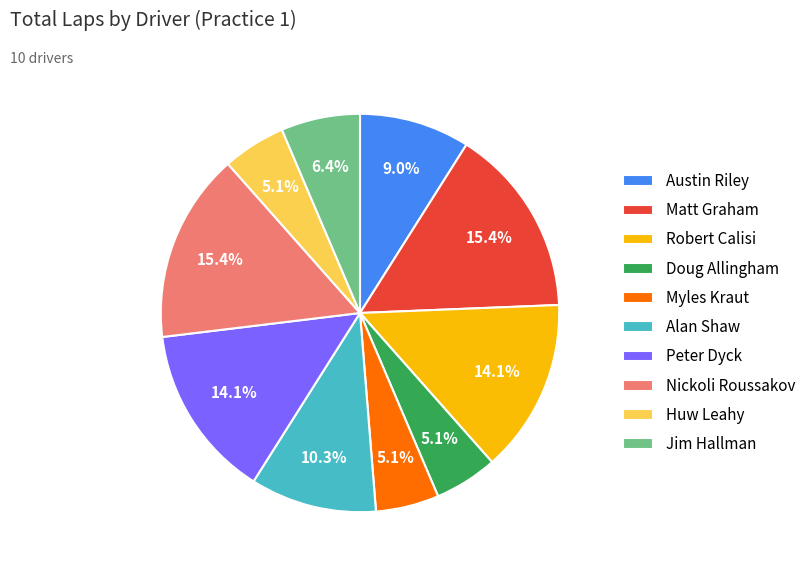

To the nearest percent, what is the average slice percentage?

10%